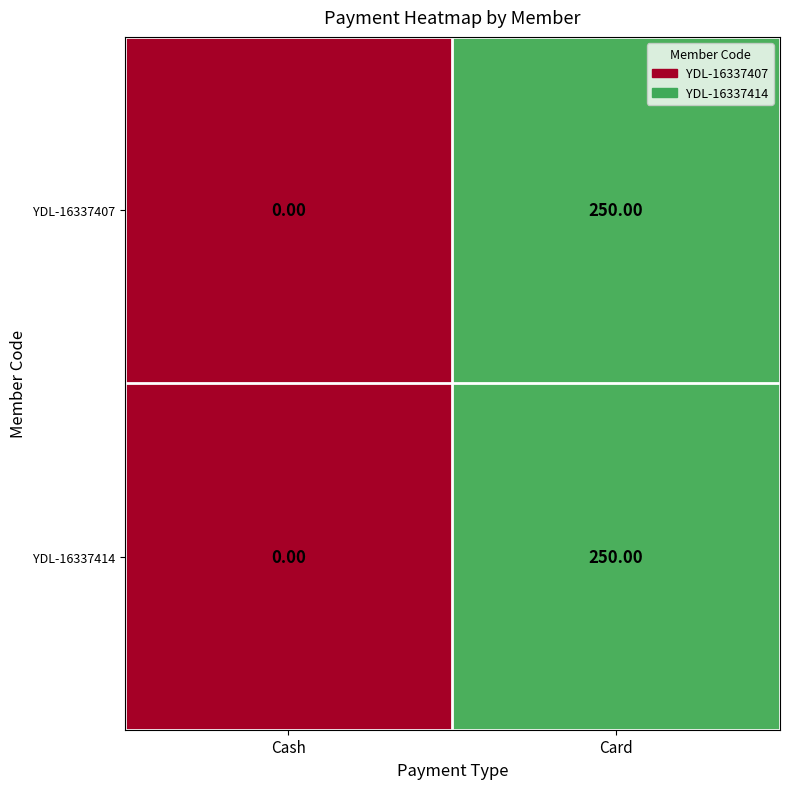

Which category has the highest value in the YDL-16337407 series?

Card